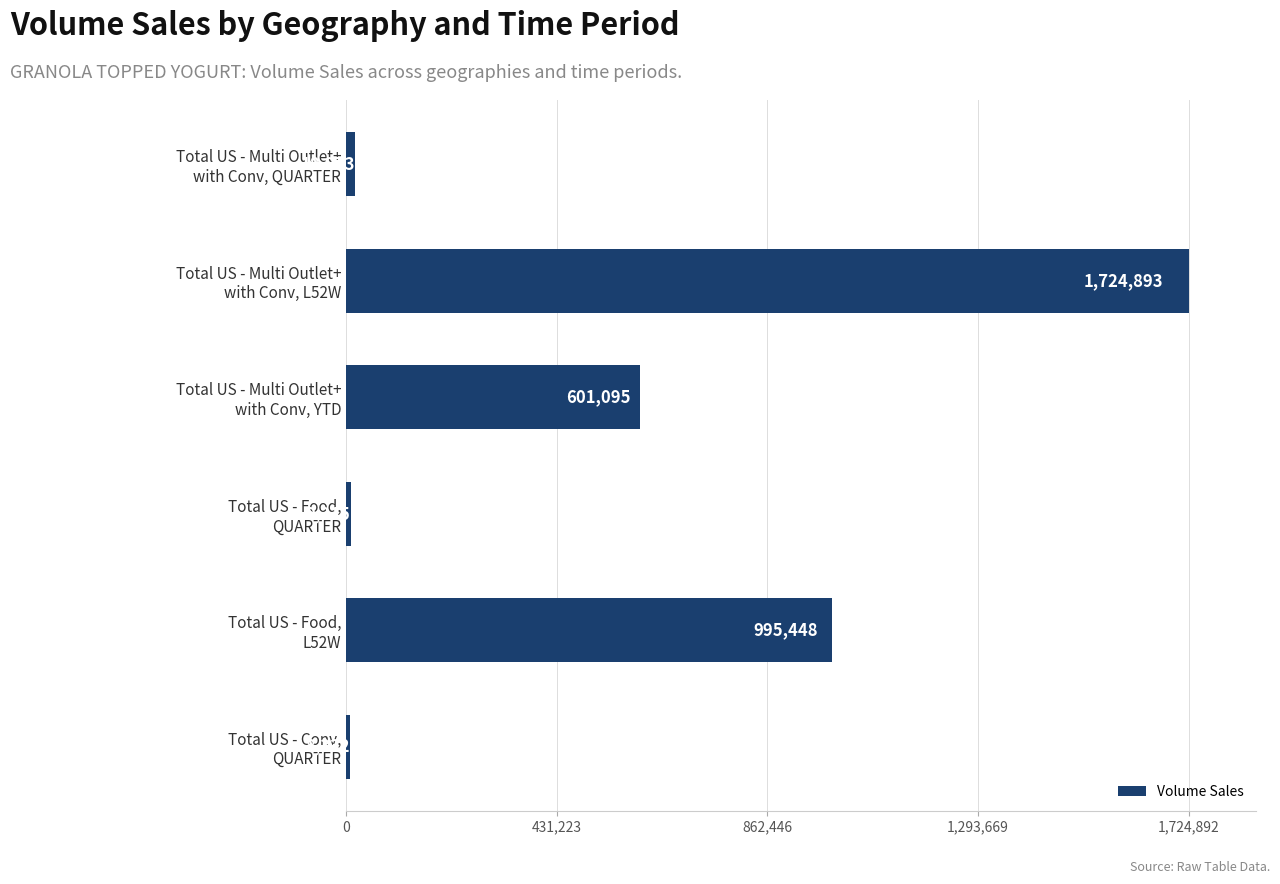

What is the value of the 4th bar from the top?

9215.2